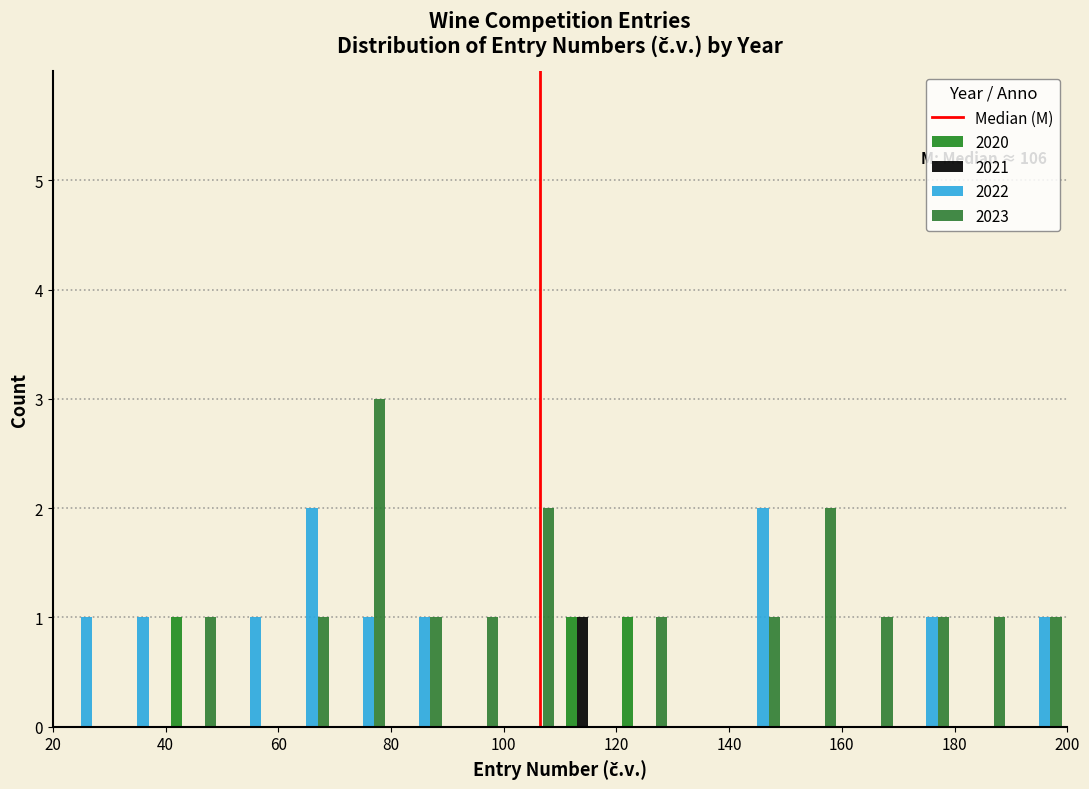

In the 2023 series, which range on the x-axis has the tallest bar?

70 to 80